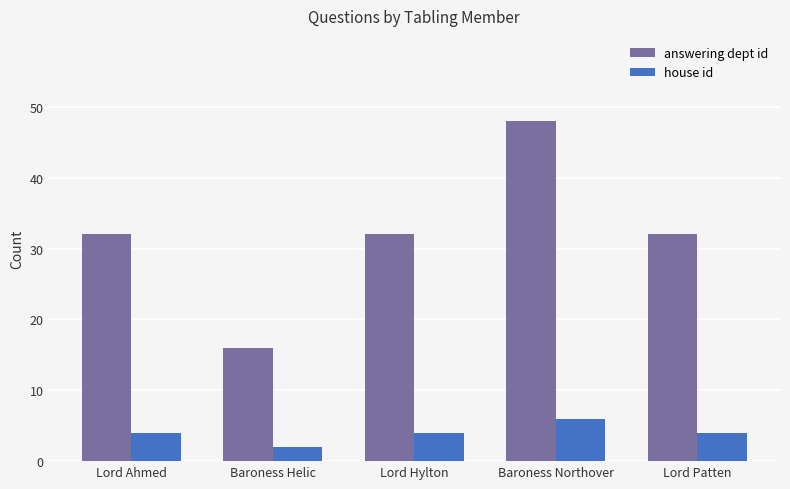

Rank the series at Lord Ahmed from highest to lowest value.

answering dept id, house id